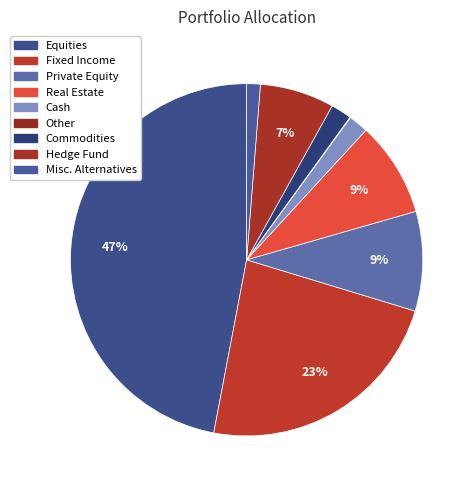

Rank the categories by value from highest to lowest.

Equities, Fixed Income, Private Equity, Real Estate, Hedge Fund, Commodities, Cash, Misc. Alternatives, Other